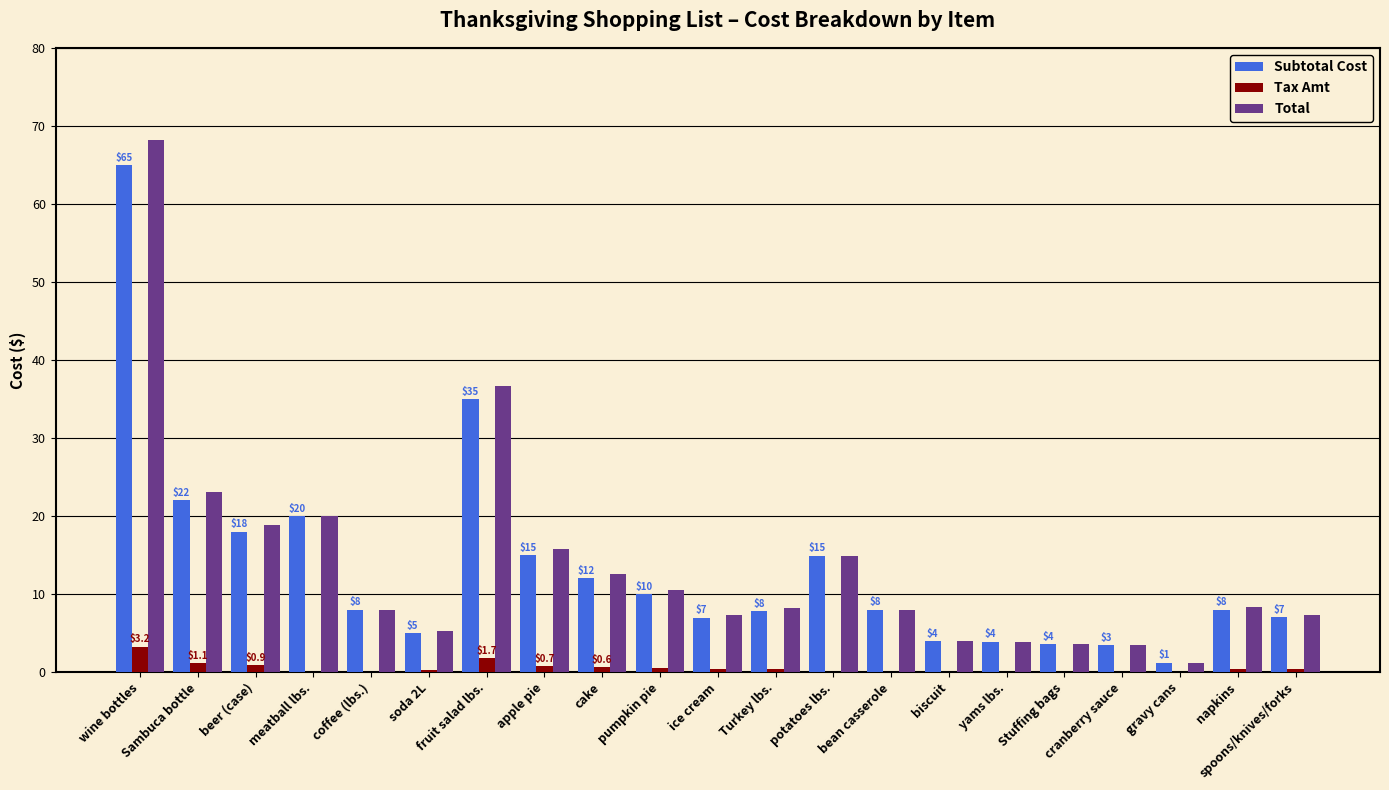

At how many categories does at least one series exceed 20?

3